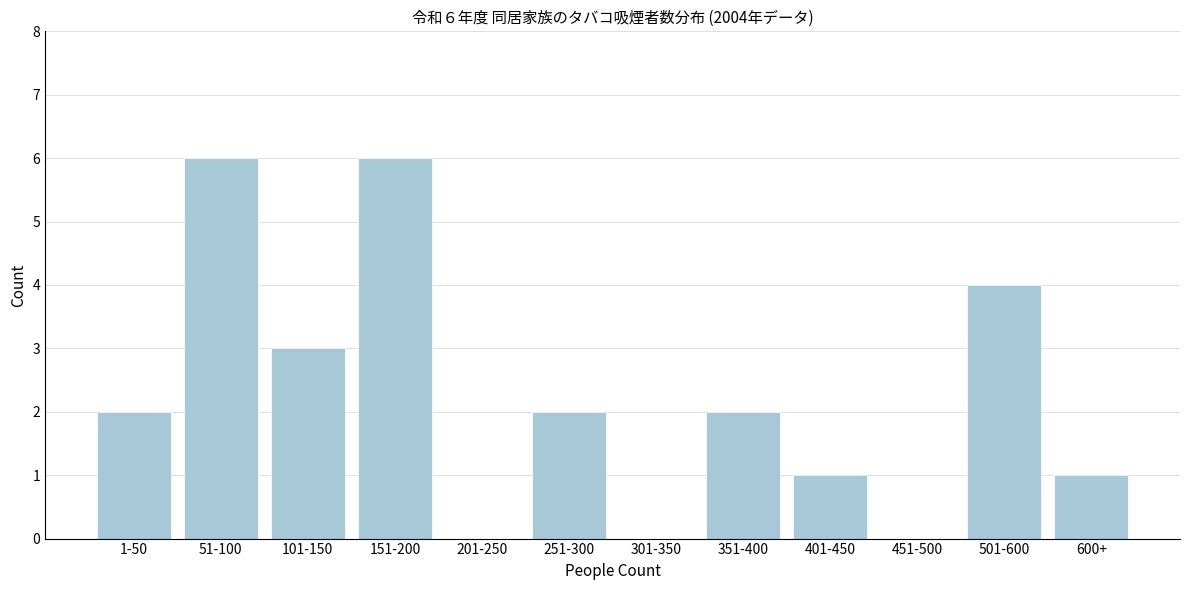

Reading left to right, list all the values displayed in this chart.

1-50=2	51-100=6	101-150=3	151-200=6	201-250=0	251-300=2	301-350=0	351-400=2	401-450=1	451-500=0	501-600=4	600+=1